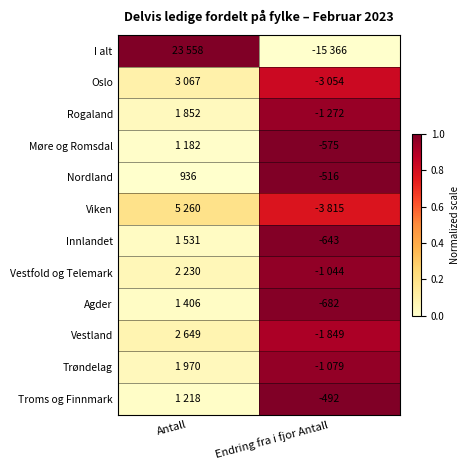

Between Endring fra i fjor Antall and Antall, which is larger?

Antall